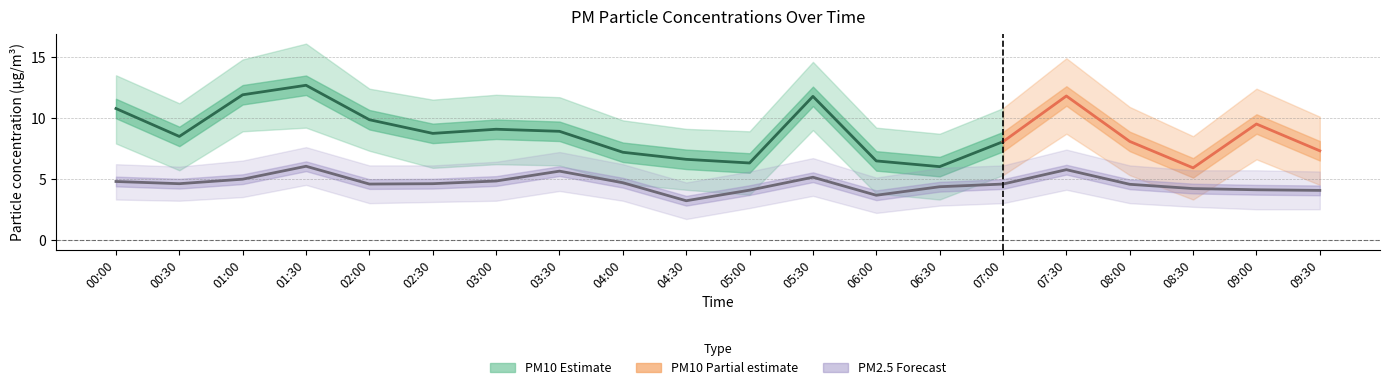

The value of P1_upper at 07:00 is 15.7. True or false?

False